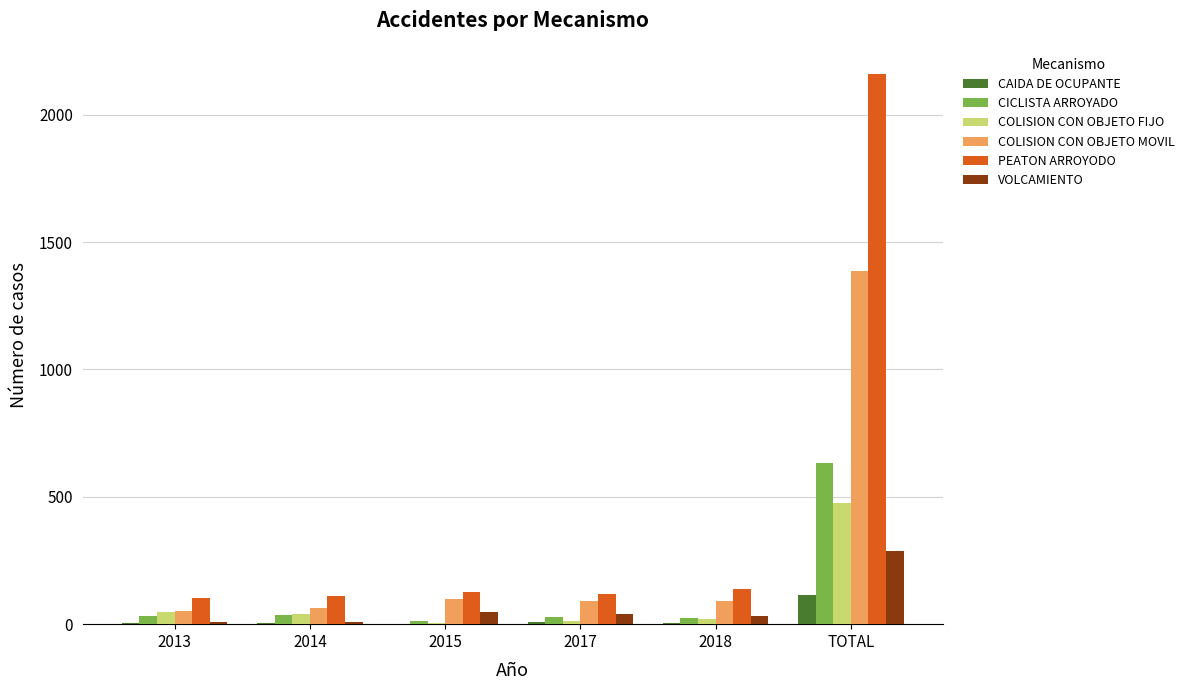

What is the greatest value displayed?

2160